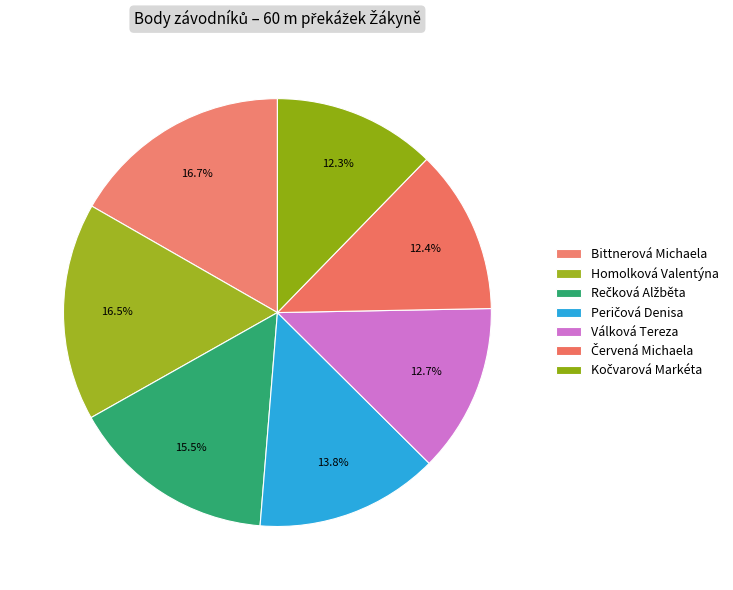

Rank the categories by value from lowest to highest.

Kočvarová Markéta, Červená Michaela, Válková Tereza, Peričová Denisa, Rečková Alžběta, Homolková Valentýna, Bittnerová Michaela